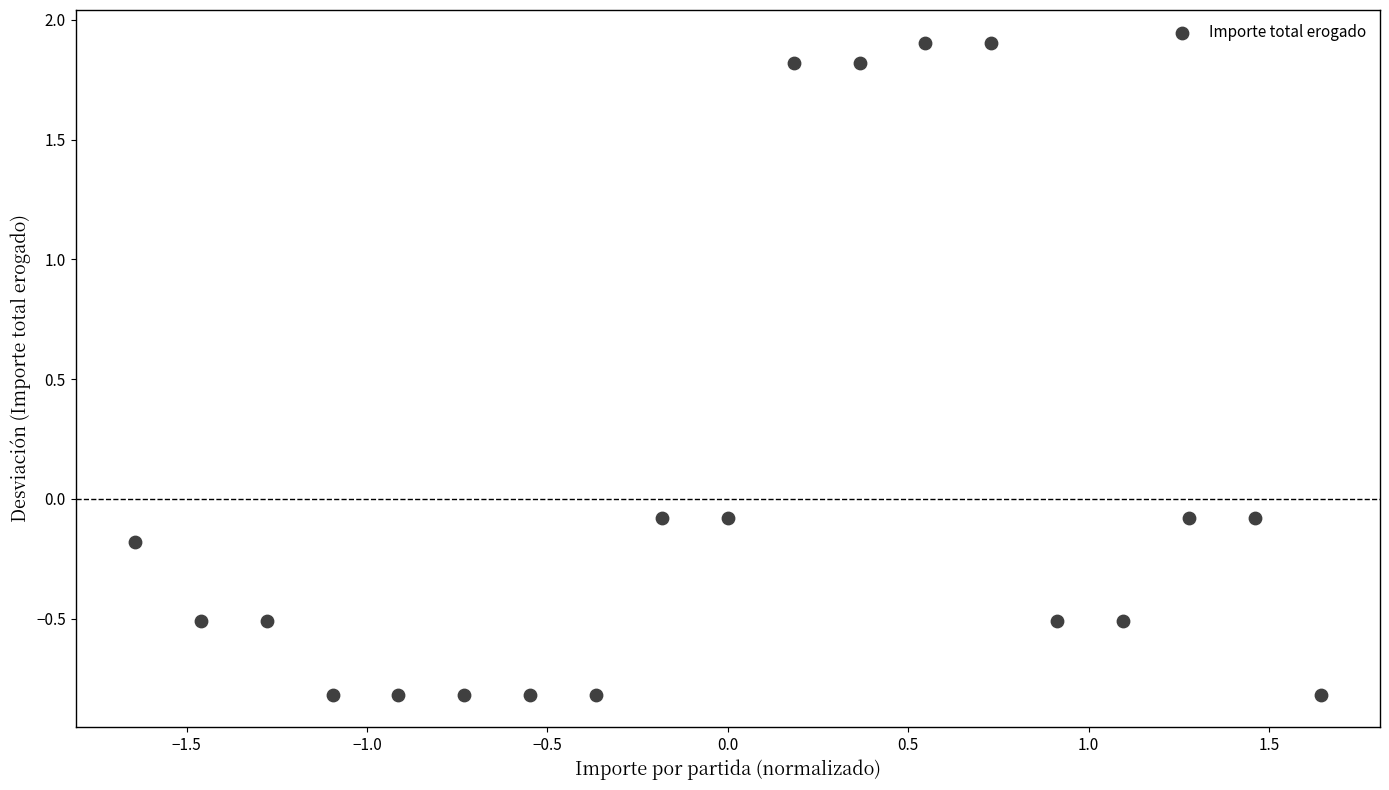

What is the range of X values (max minus min)?

3.3